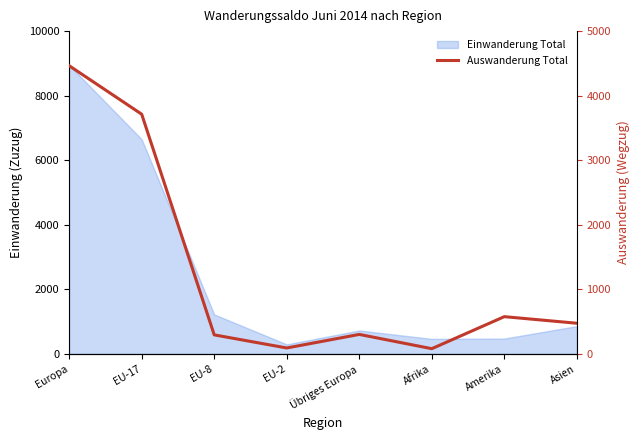

How many points are higher than both their immediate neighbors (excluding endpoints)?

2